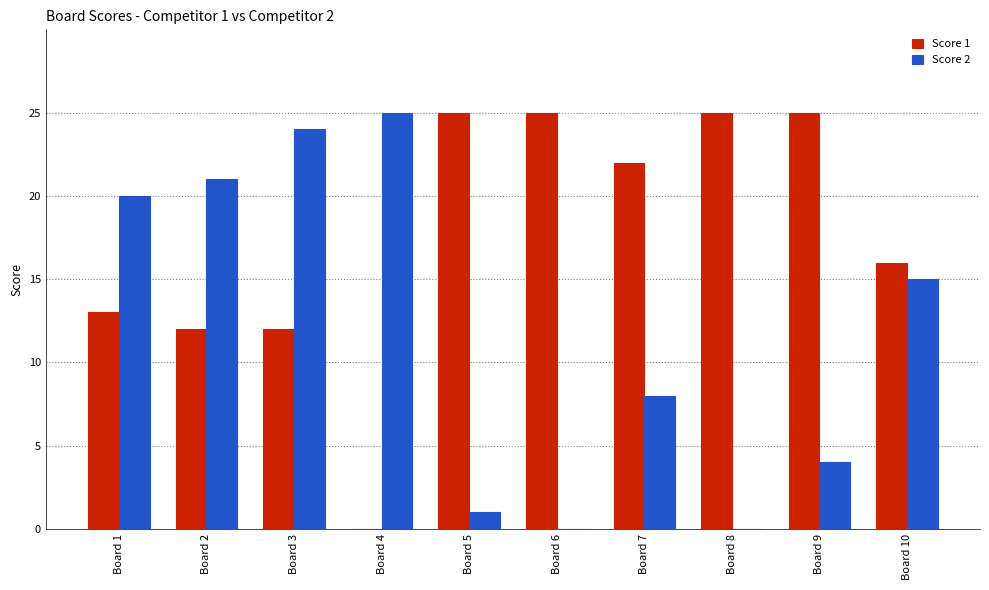

Where does the Score 1 series first go above 22?

Board 5